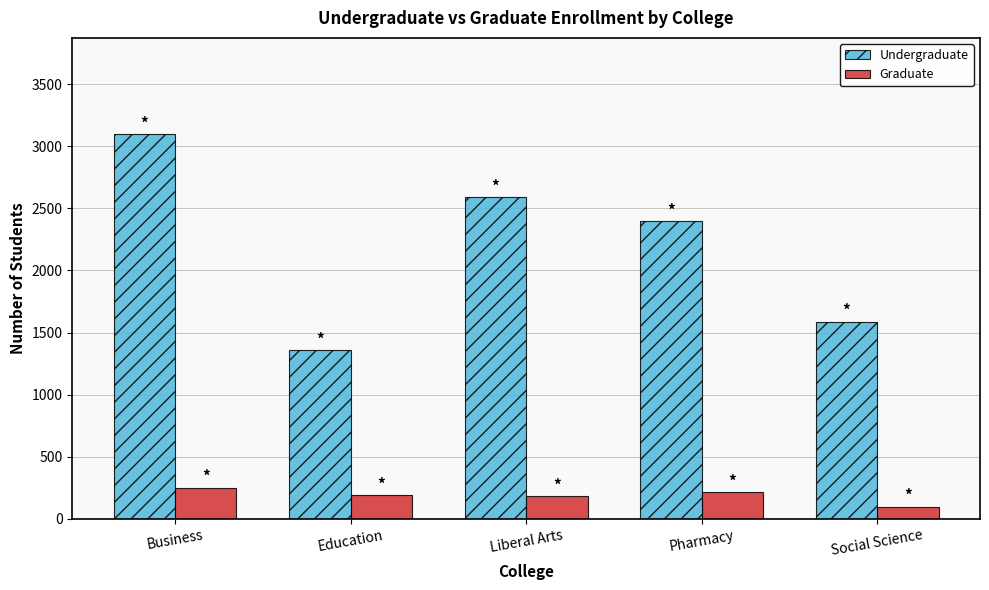

What is the maximum value for Undergraduate?

3098